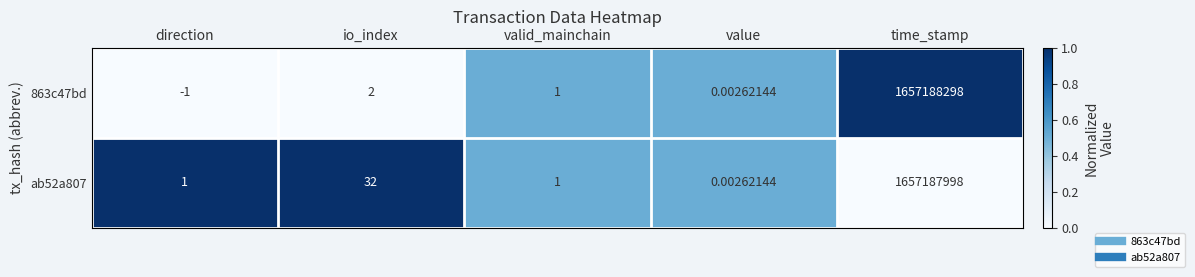

At which label does ab52a807 reach its peak?

time_stamp